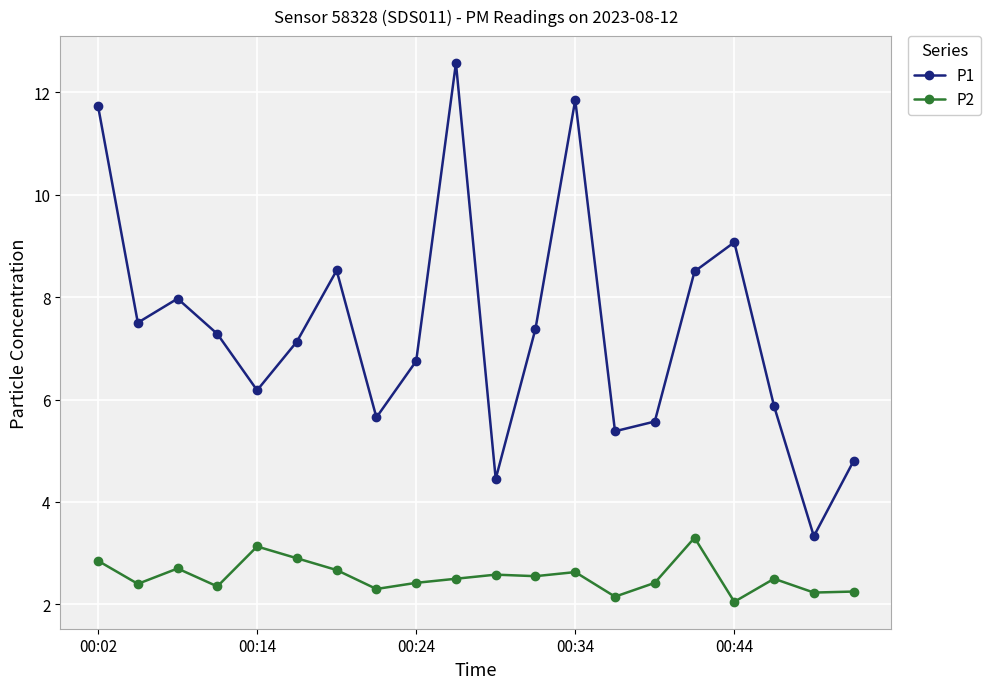

How many lines are shown in the chart?

2